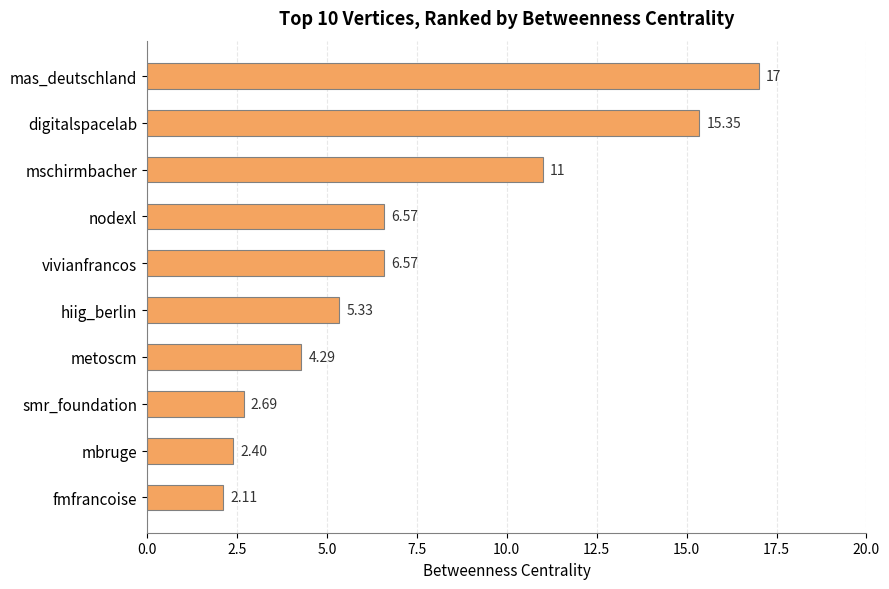

What is the label of the 3rd bar from the top?

mschirmbacher